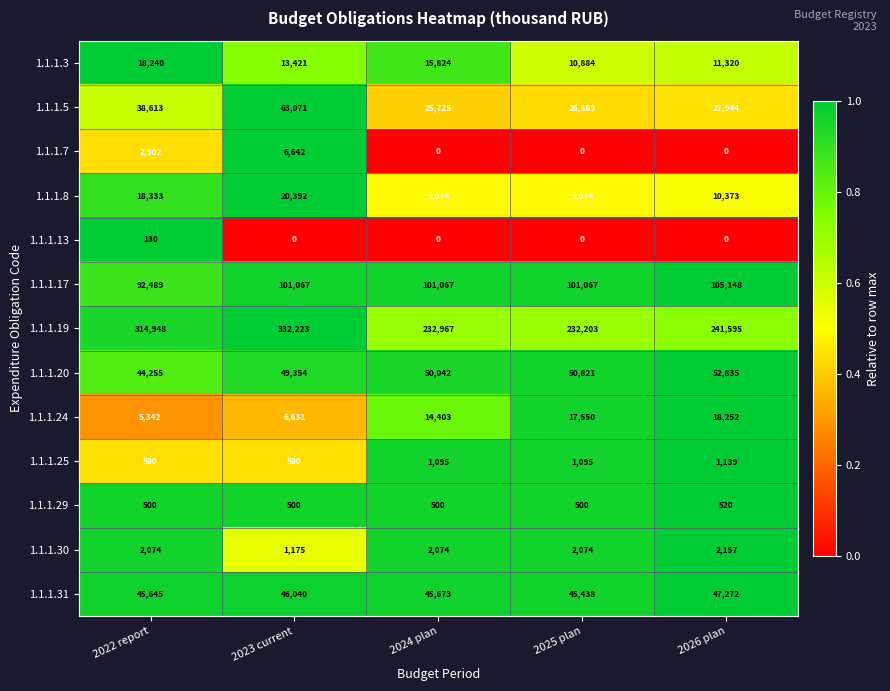

What is the average value of the 1.1.1.25 series?

866